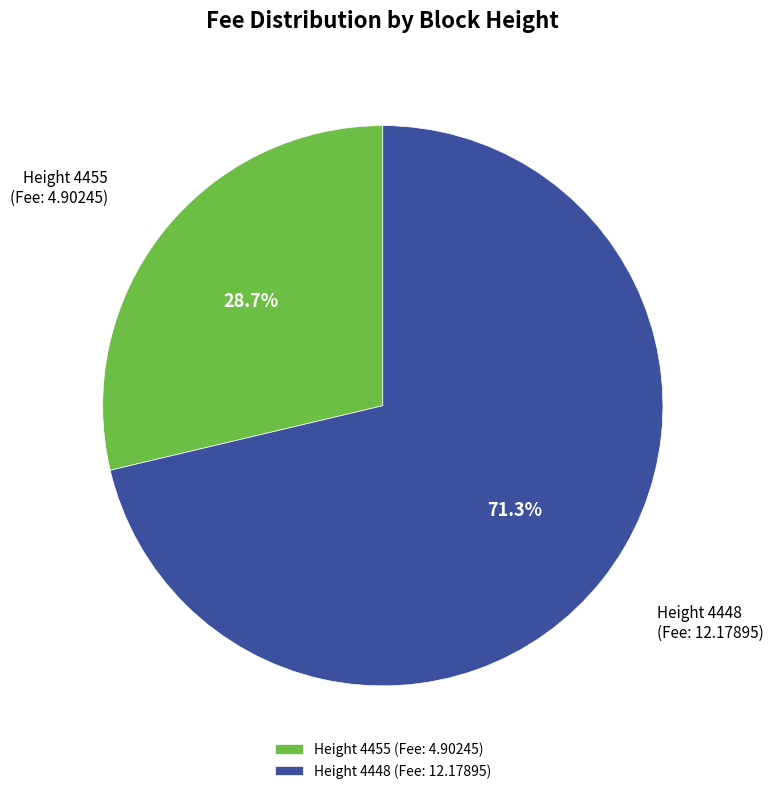

Approximately how many times larger is the value at Height 4448 compared to Height 4455?

2.5